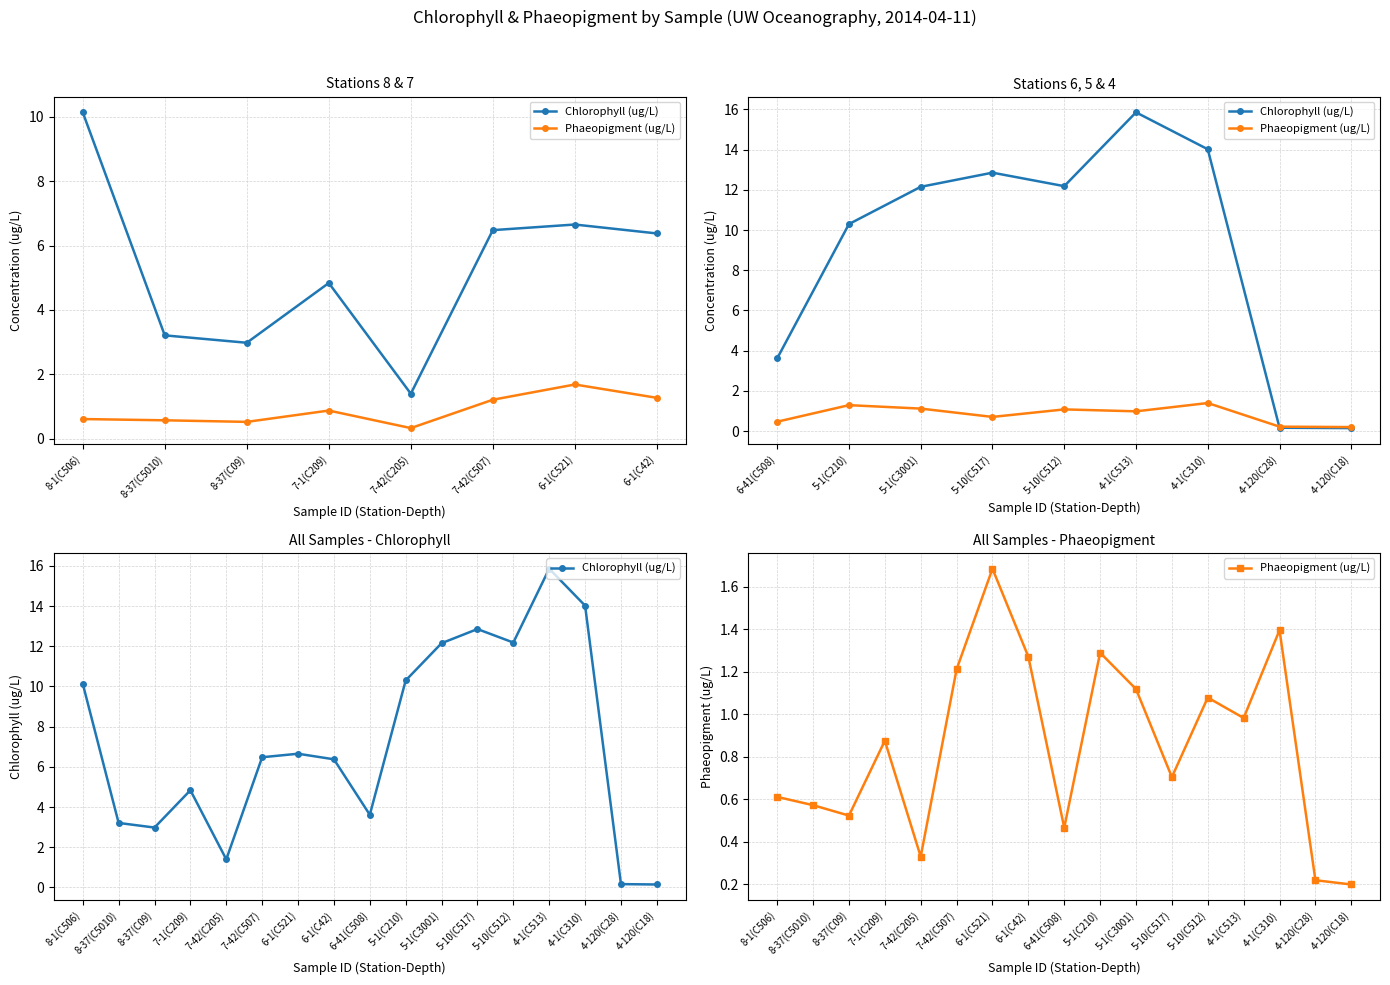

The value of Phaeopigment (ug/L) at 7-1(C209) is 0.9. True or false?

True